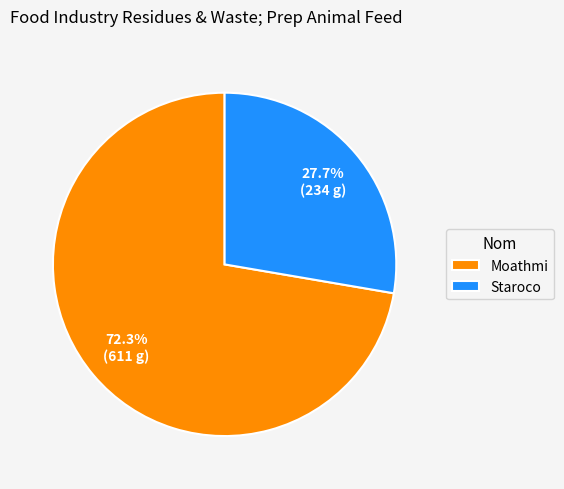

Which category has the smallest portion of the pie?

Staroco